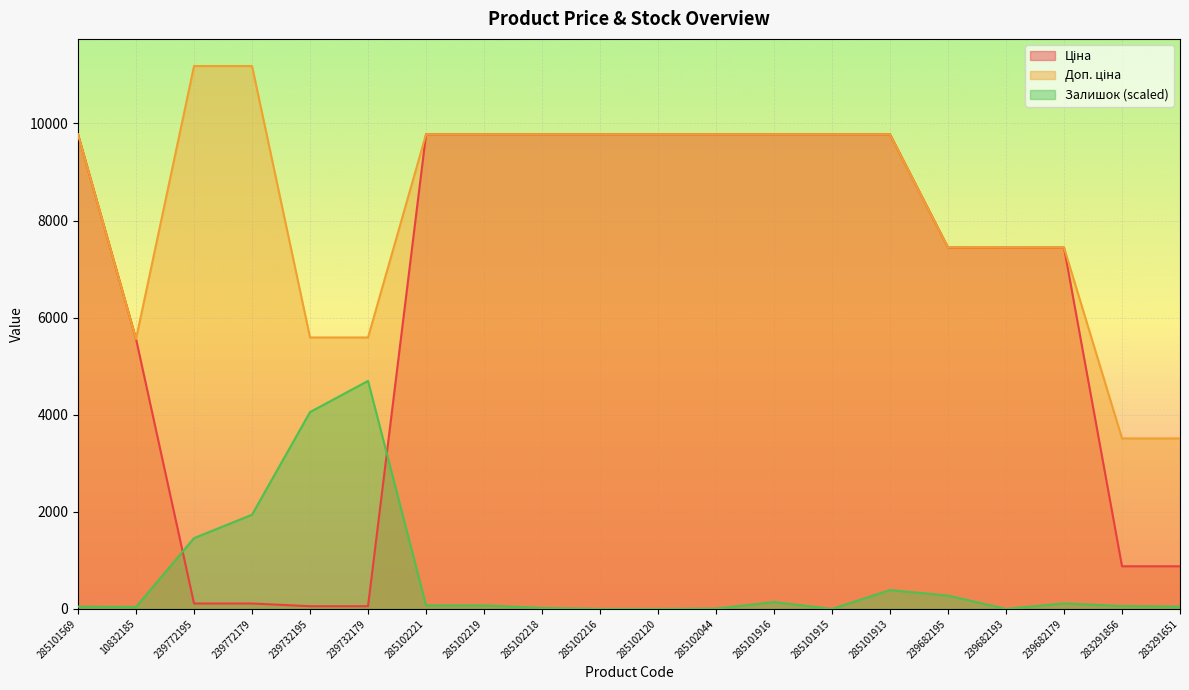

What is the total value across all series at 239682193?

14889.2